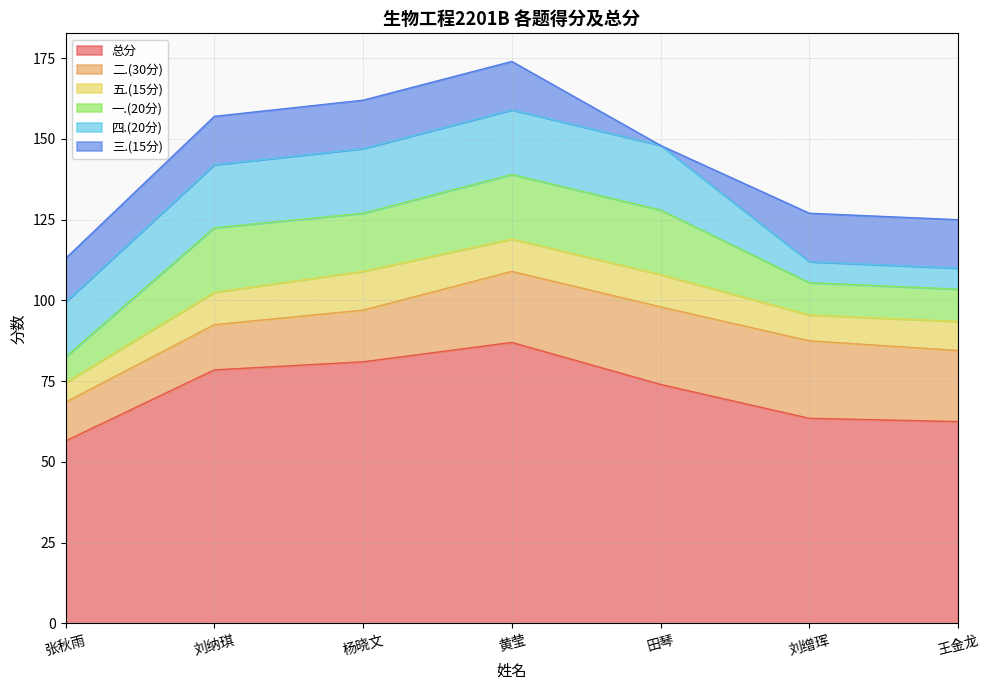

Which series has the largest range (max minus min)?

总分